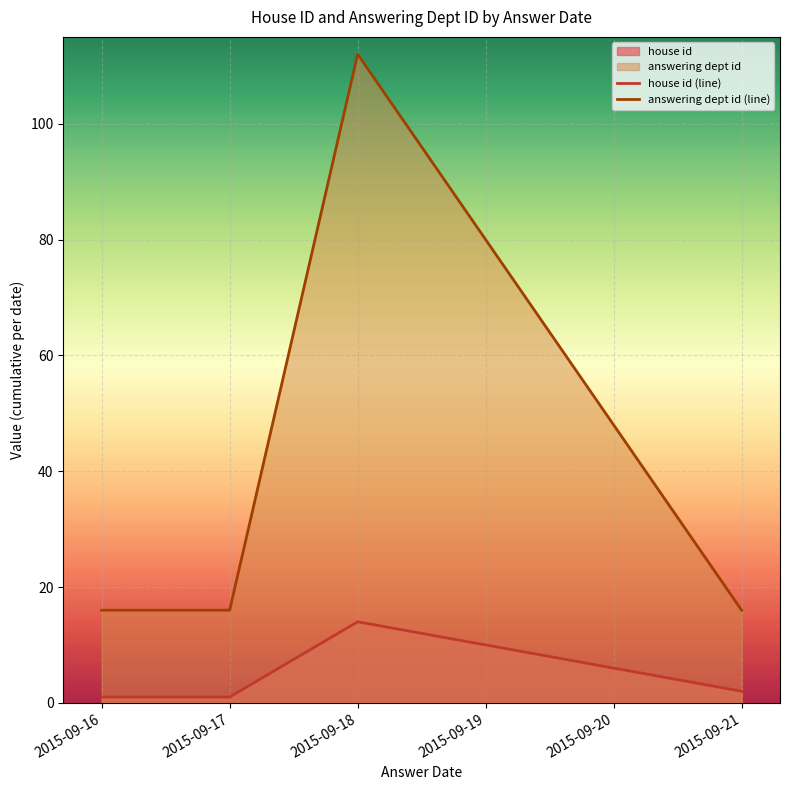

What is the difference between the maximum and second lowest values in the answering dept id (line) series?

96